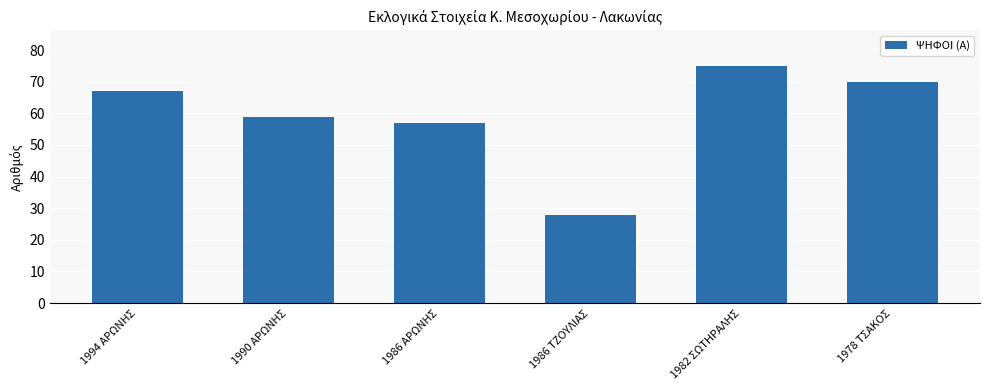

What is the change in value from 1986 ΤΖΟΥΛΙΑΣ to 1982 ΣΩΤΗΡΑΛΗΣ?

+47